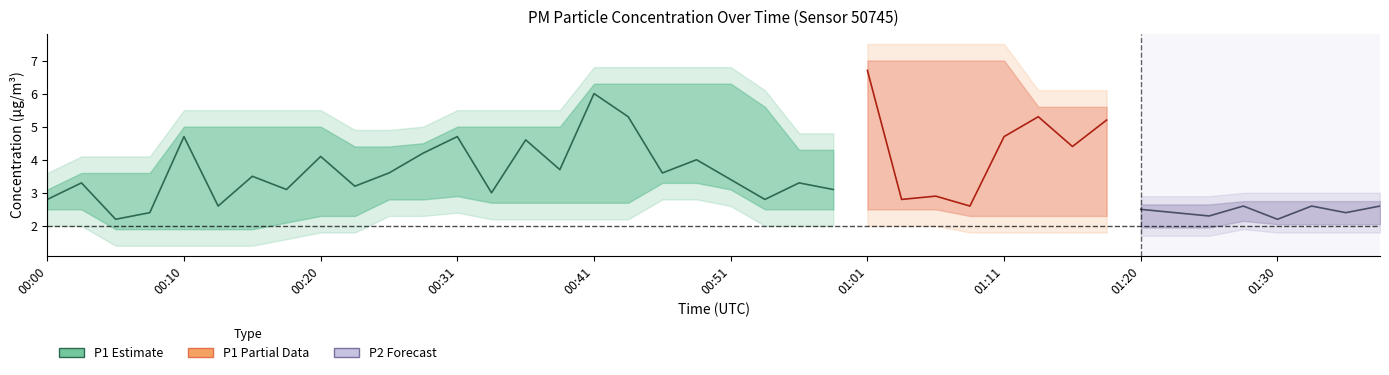

Is it true that P2 equals 2.2 at 00:08?

False